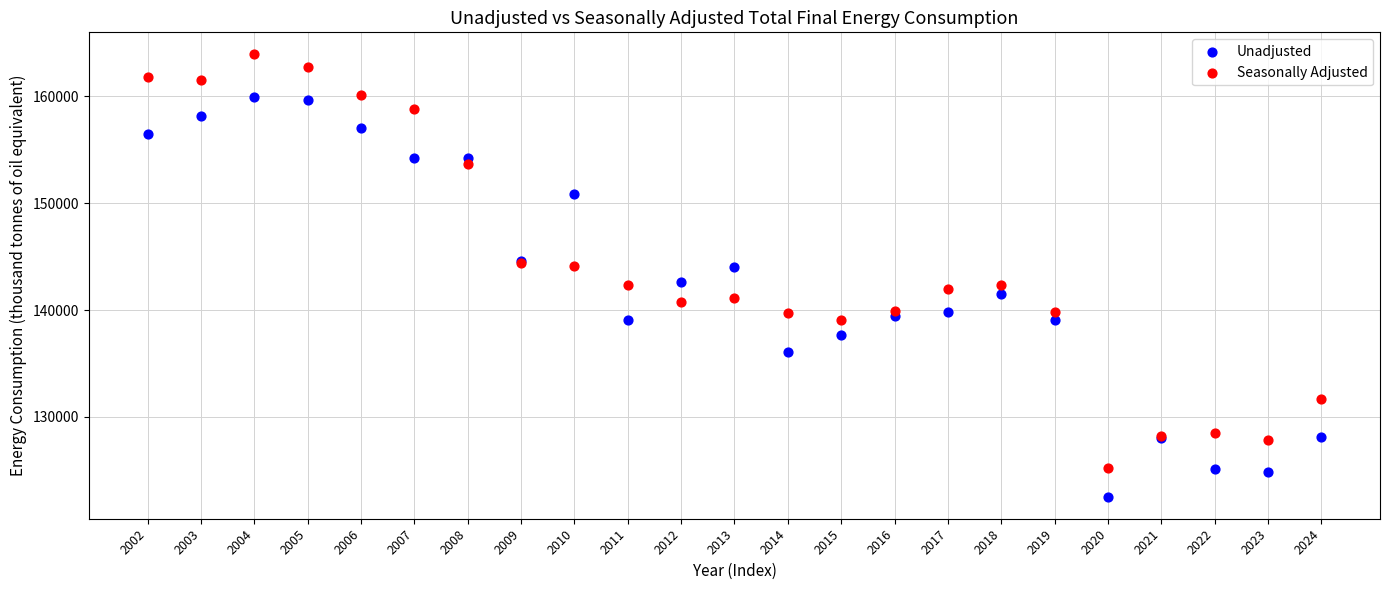

Which series contains the highest Y value?

Seasonally Adjusted